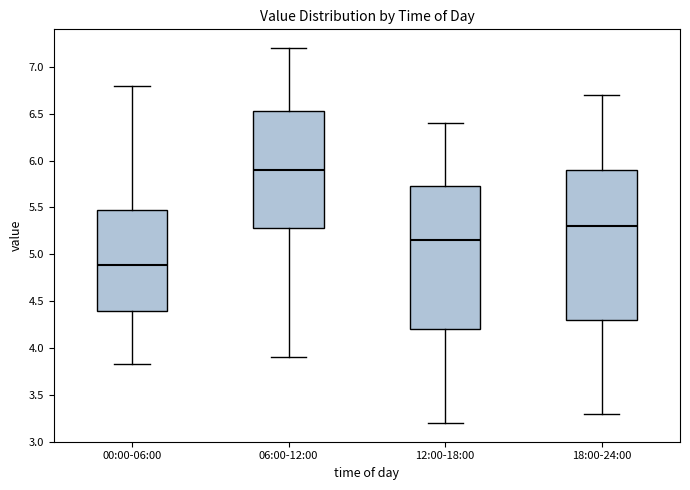

Reading left to right, transcribe this box plot: for each box, give where its median line is, the range the box spans, and where its two whiskers end, as read against the y-axis. The values are not printed on the chart, so give them approximately, as read against the axis.

00:00-06:00: median 4.90, box 4.40 to 5.45, whiskers 3.85 to 6.80
06:00-12:00: median 5.90, box 5.30 to 6.55, whiskers 3.90 to 7.20
12:00-18:00: median 5.15, box 4.20 to 5.75, whiskers 3.20 to 6.40
18:00-24:00: median 5.30, box 4.30 to 5.90, whiskers 3.30 to 6.70